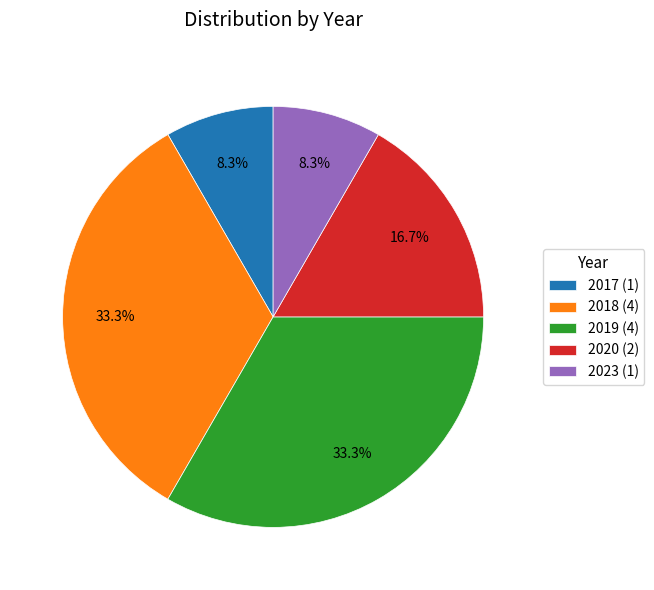

What is the ratio of the value at 2023 (1) to the value at 2020 (2)?

0.5